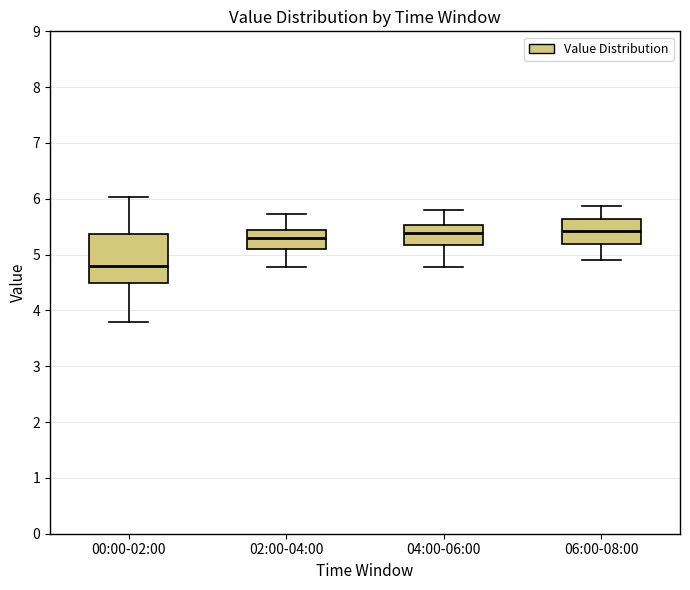

Comparing the boxes themselves (not the whiskers), which one is the tallest?

00:00-02:00